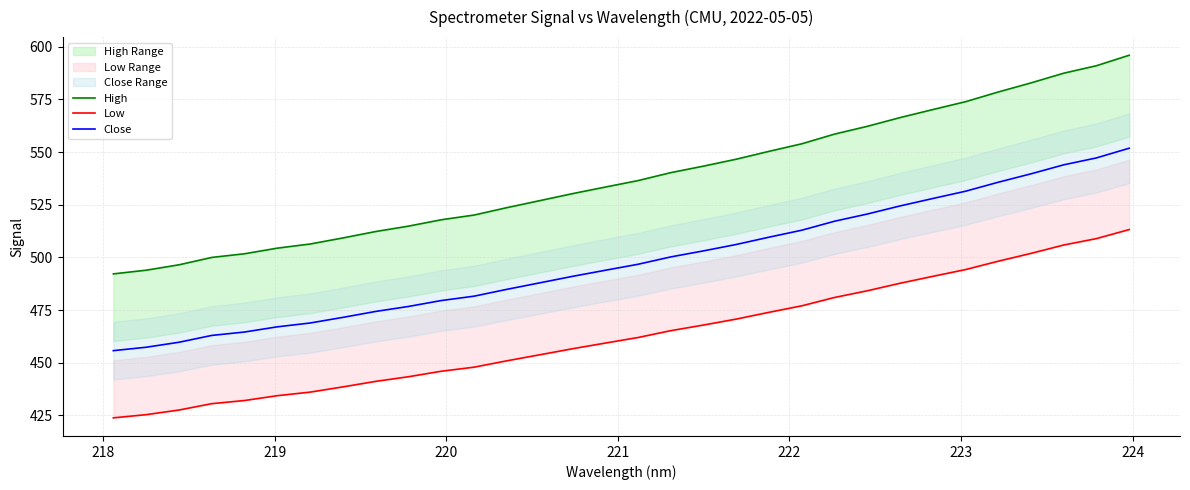

At how many categories does at least one series exceed 470?

32